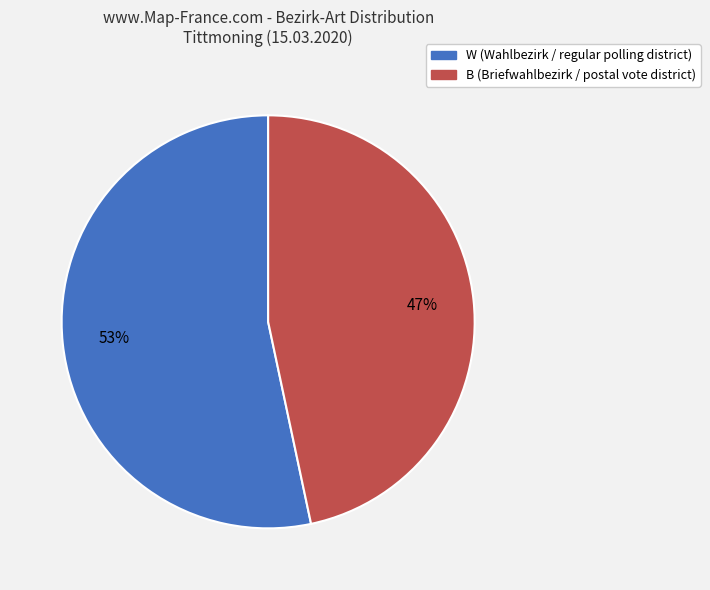

To the nearest percent, what portion does W represent?

53%